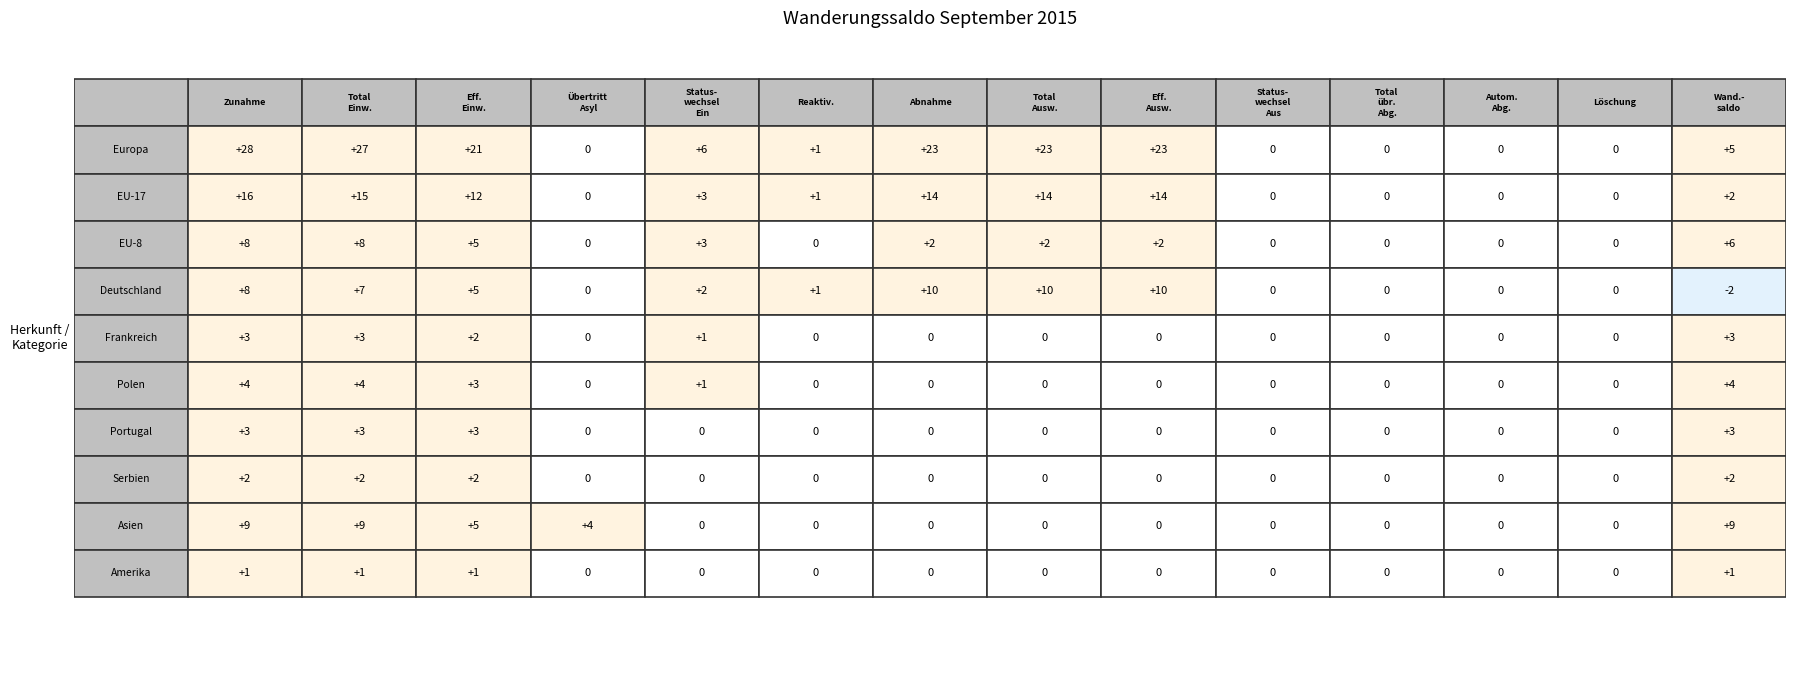

Between 7 and 8, which series saw the biggest shift?

Europa